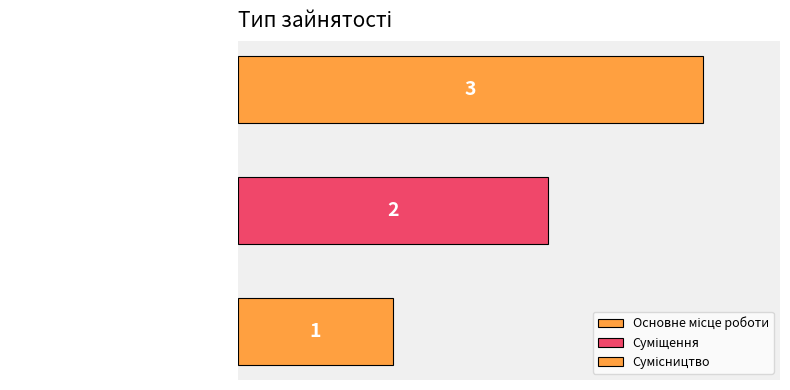

Does the chart contain stacked bars?

No